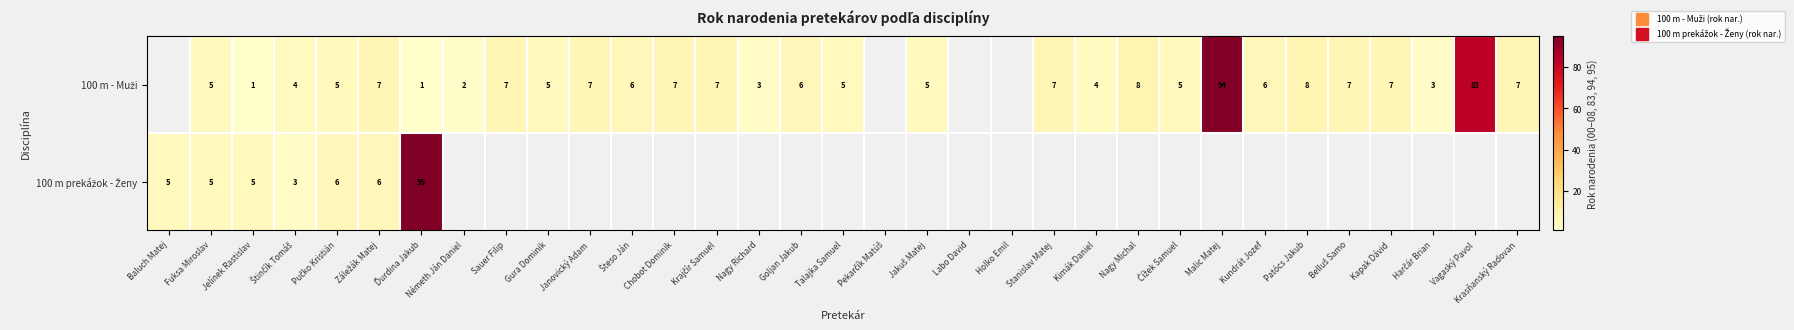

Between Pekarčík Matúš and Malic Matej, which is larger?

Malic Matej